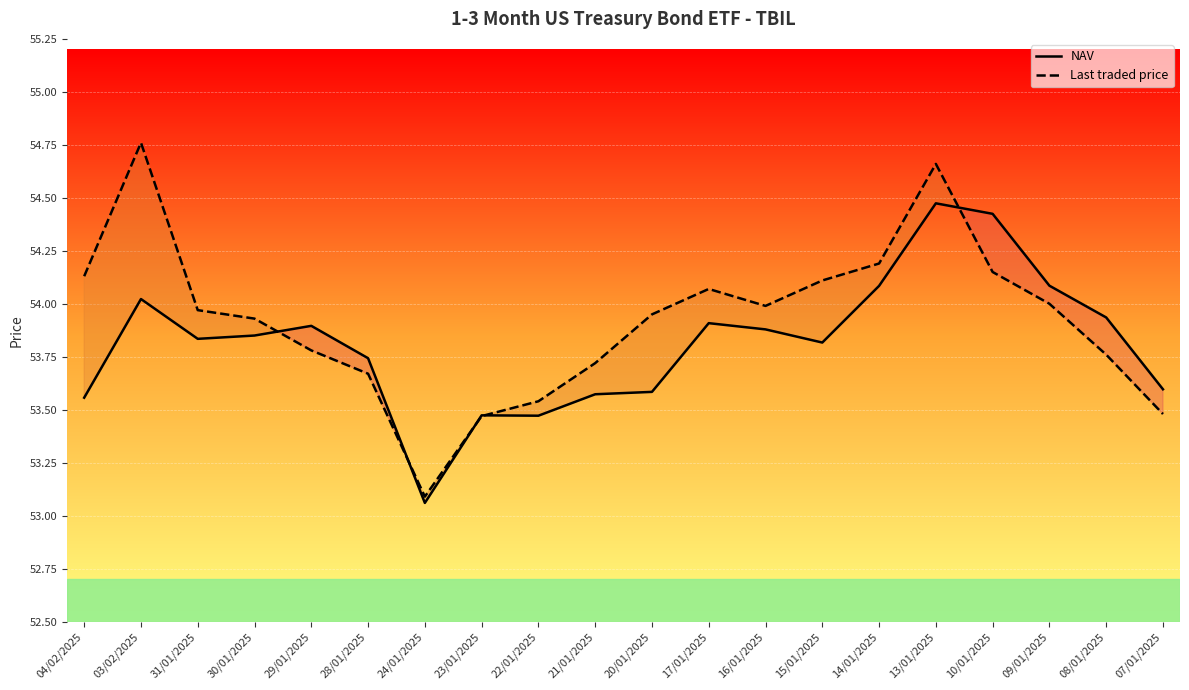

What is the total value across all series at 31/01/2025?

107.8